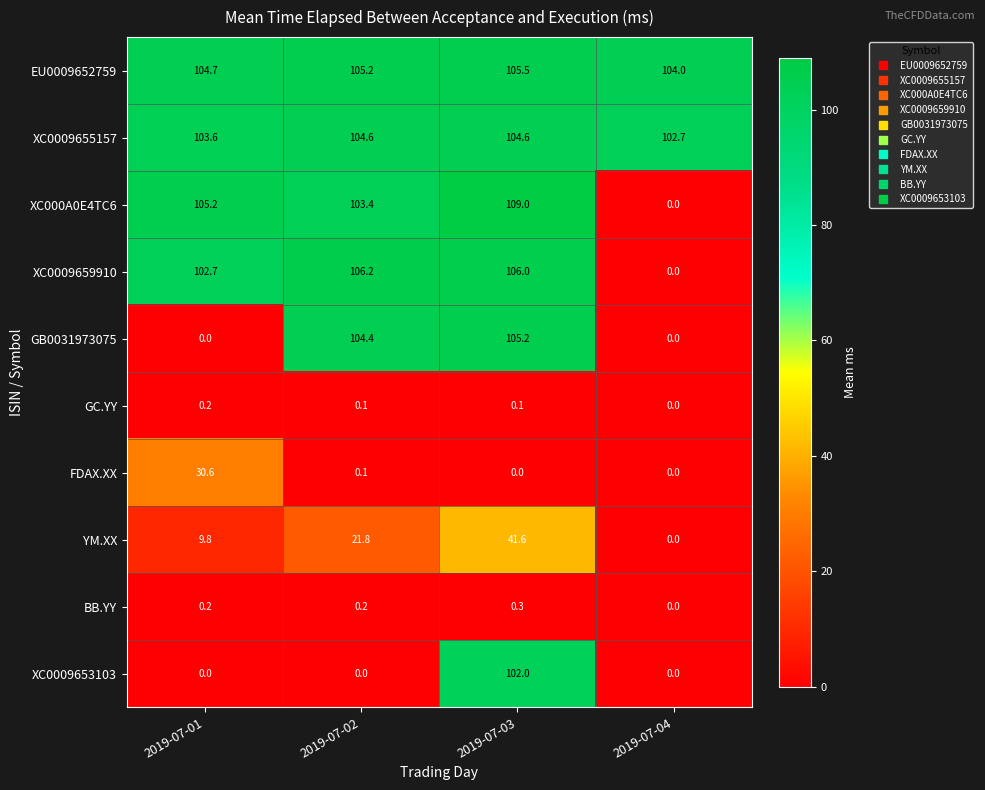

Rank the series by their maximum value, from lowest to highest.

GC.YY, BB.YY, FDAX.XX, YM.XX, XC0009653103, XC0009655157, GB0031973075, EU0009652759, XC0009659910, XC000A0E4TC6